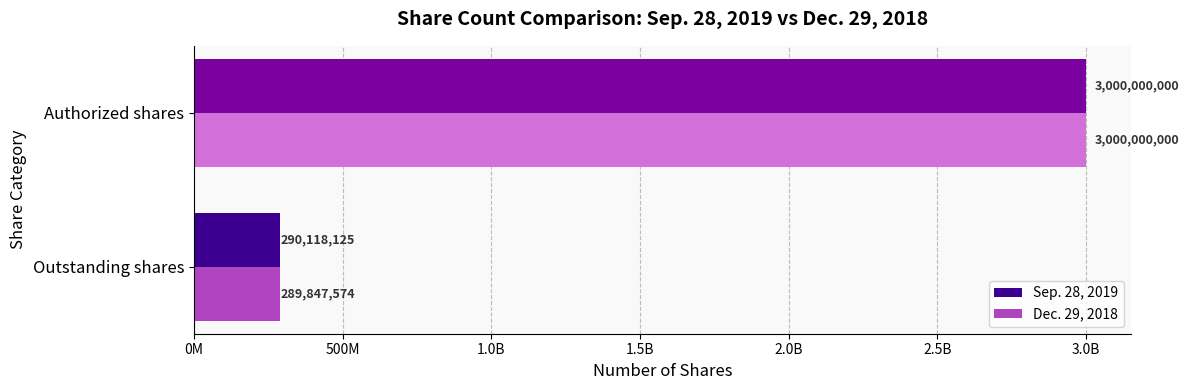

What is the average value of the Dec. 29, 2018 series?

1644923787